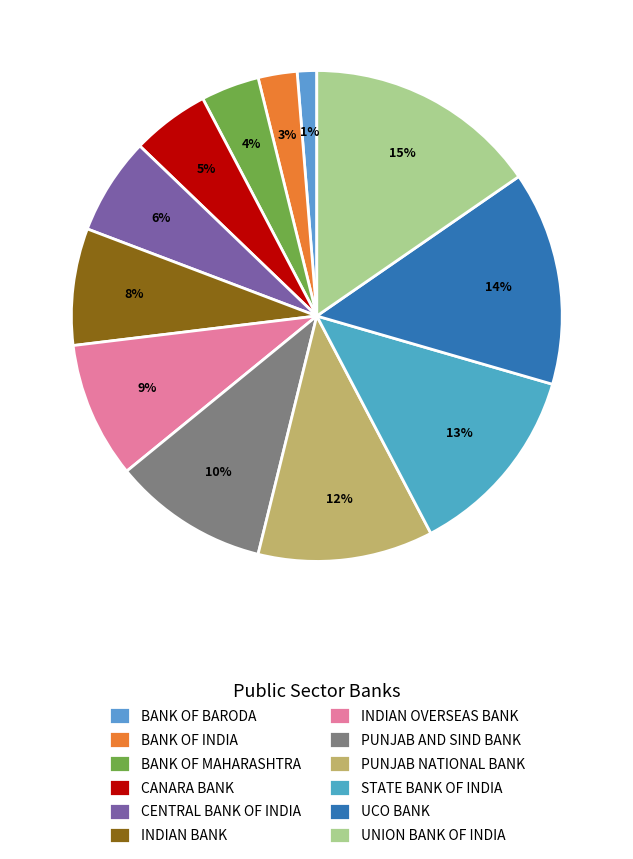

To the nearest percent, what portion does CANARA BANK represent?

5%